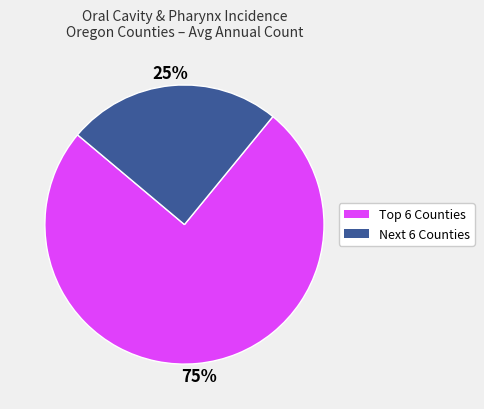

How many segments does this pie chart have?

2